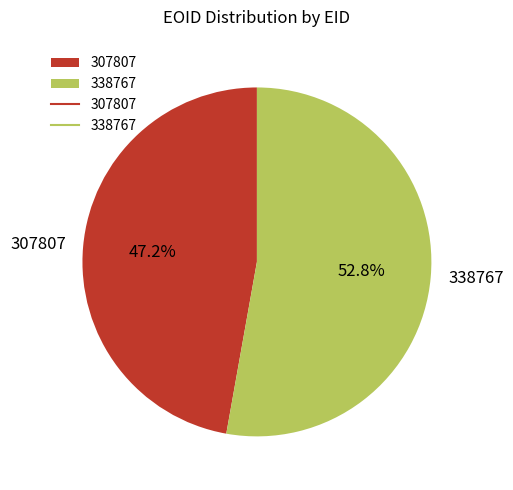

Is there any slice that represents more than half of the pie?

Yes